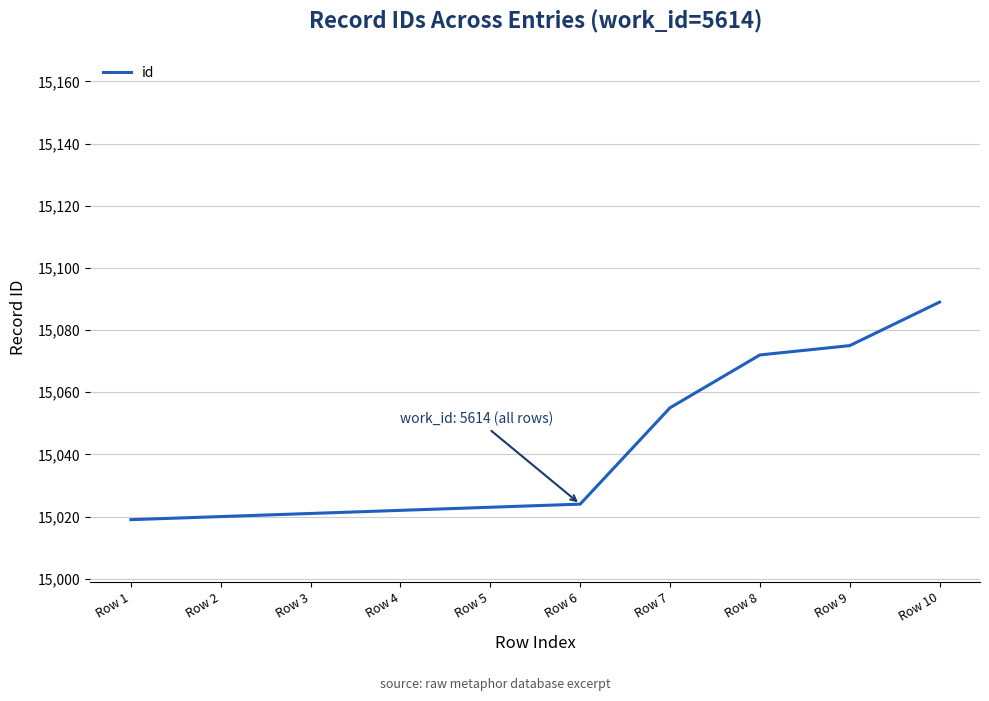

Does the chart have visible grid lines?

Yes